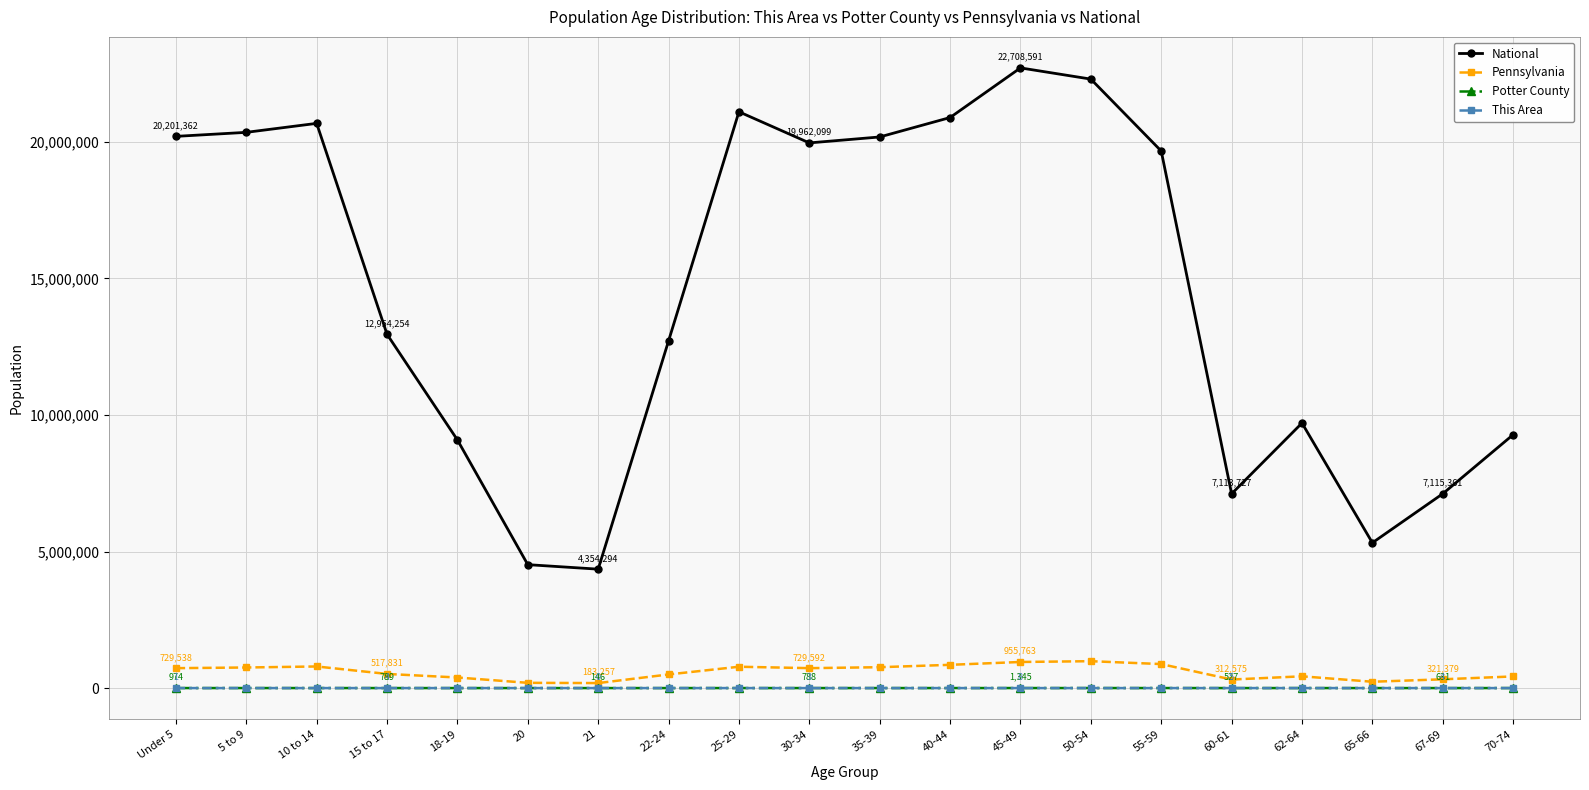

What is the difference between the maximum and minimum values in the Pennsylvania series?

801384